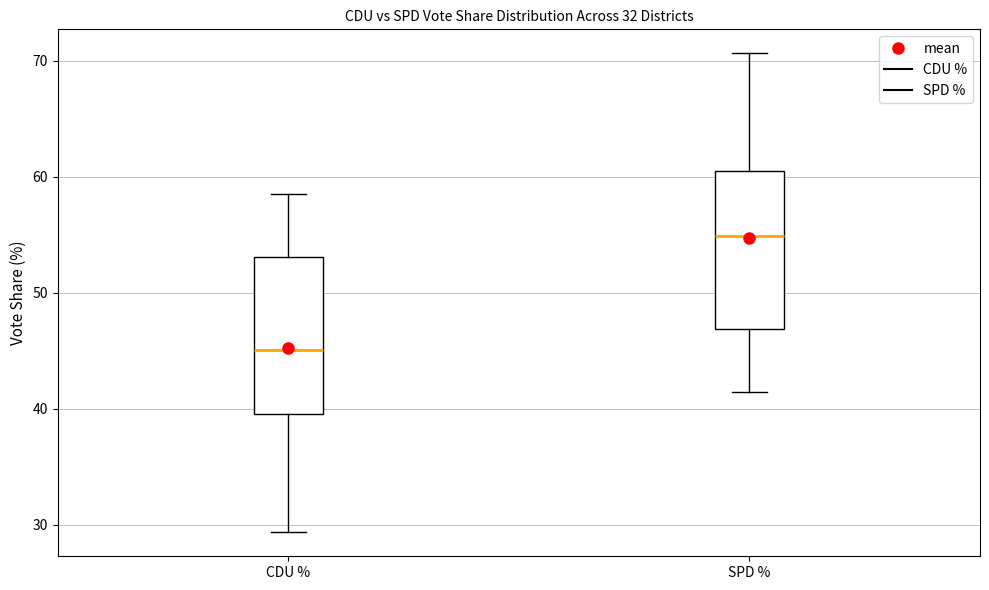

Which box has the lowest median line?

CDU %